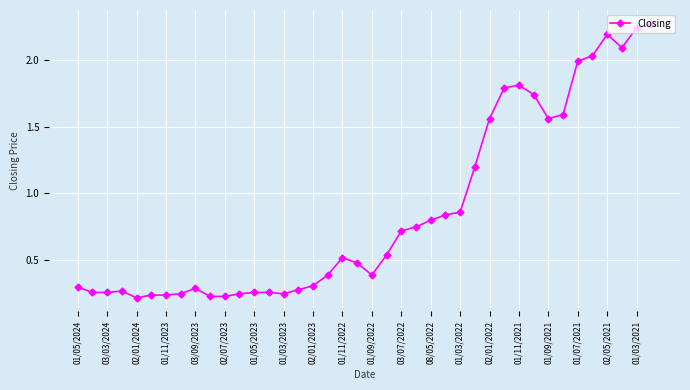

True or false: there are more than 2 points higher than both neighbors.

True